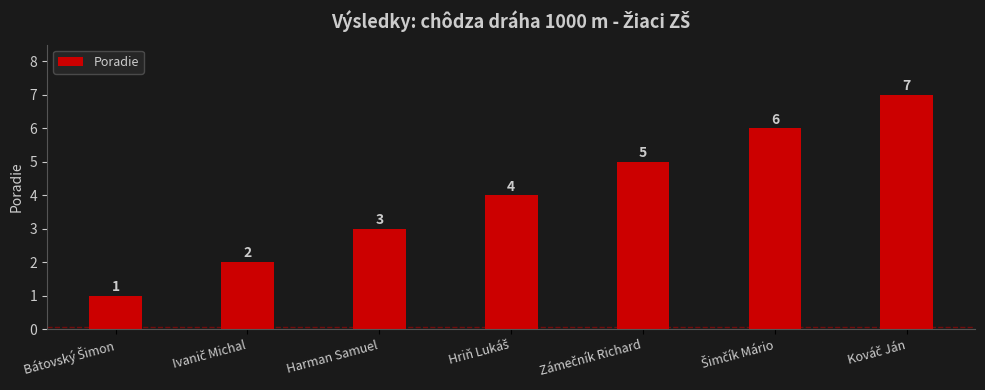

Is it true that the value at Harman Samuel is 1?

False